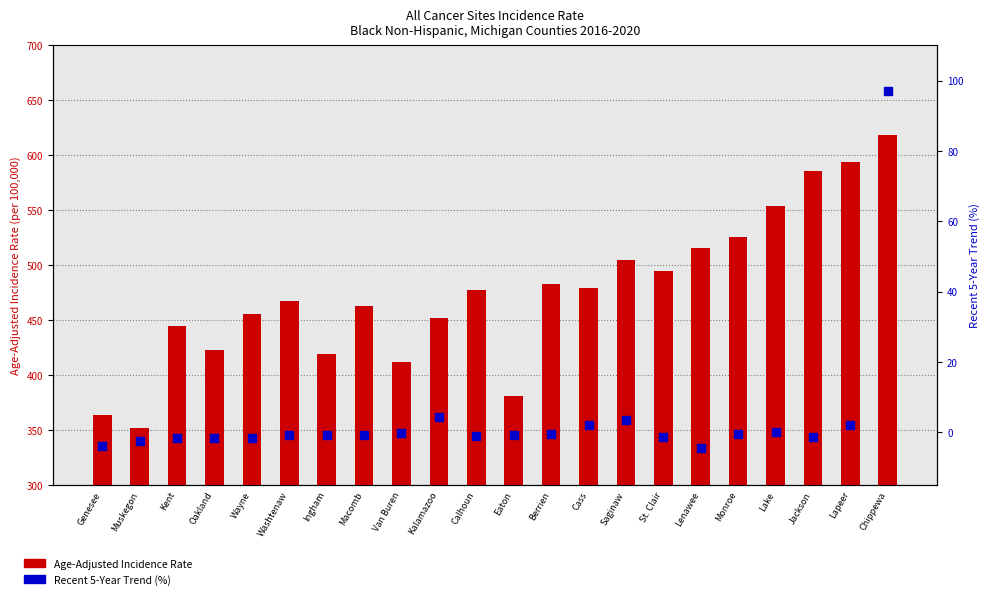

Which series reaches the minimum Y coordinate?

Recent 5-Year Trend